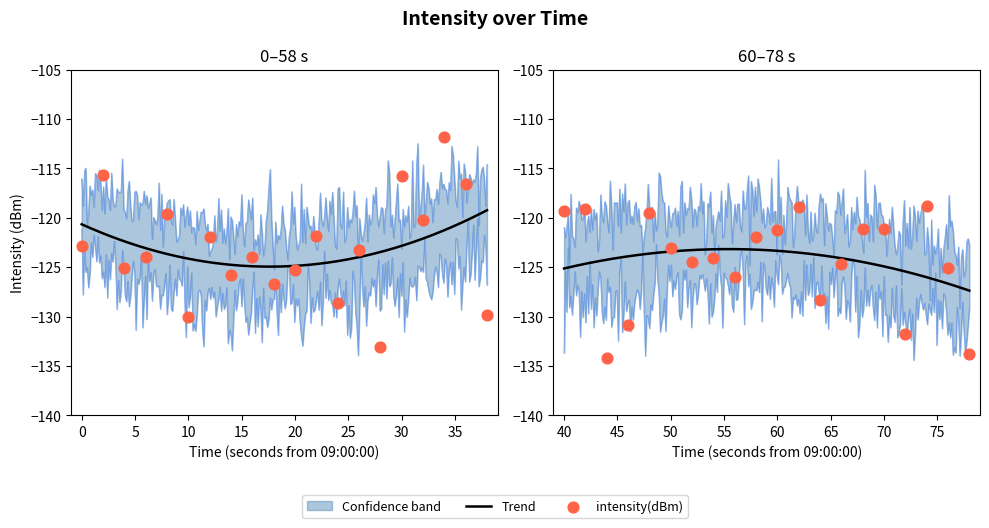

Between 9 and 7, which is larger?

7